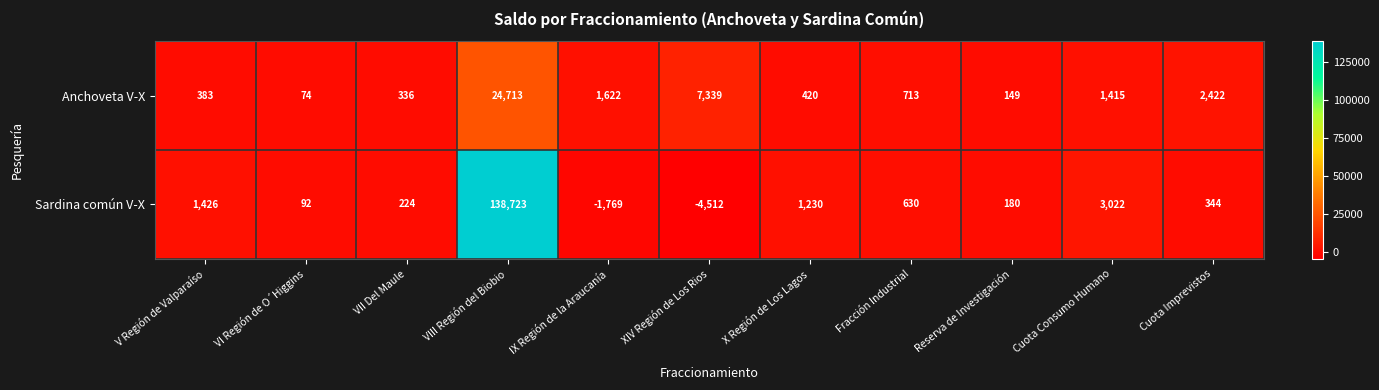

What is the difference between the second highest and minimum values in the Anchoveta V-X series?

7265